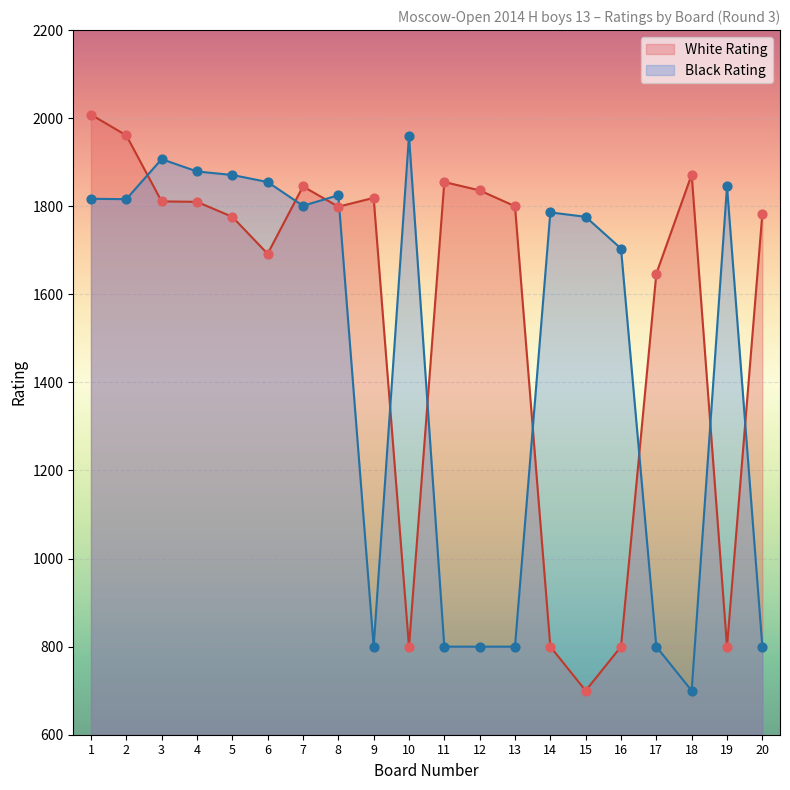

Which series has the largest Y range (max minus min)?

White Rating